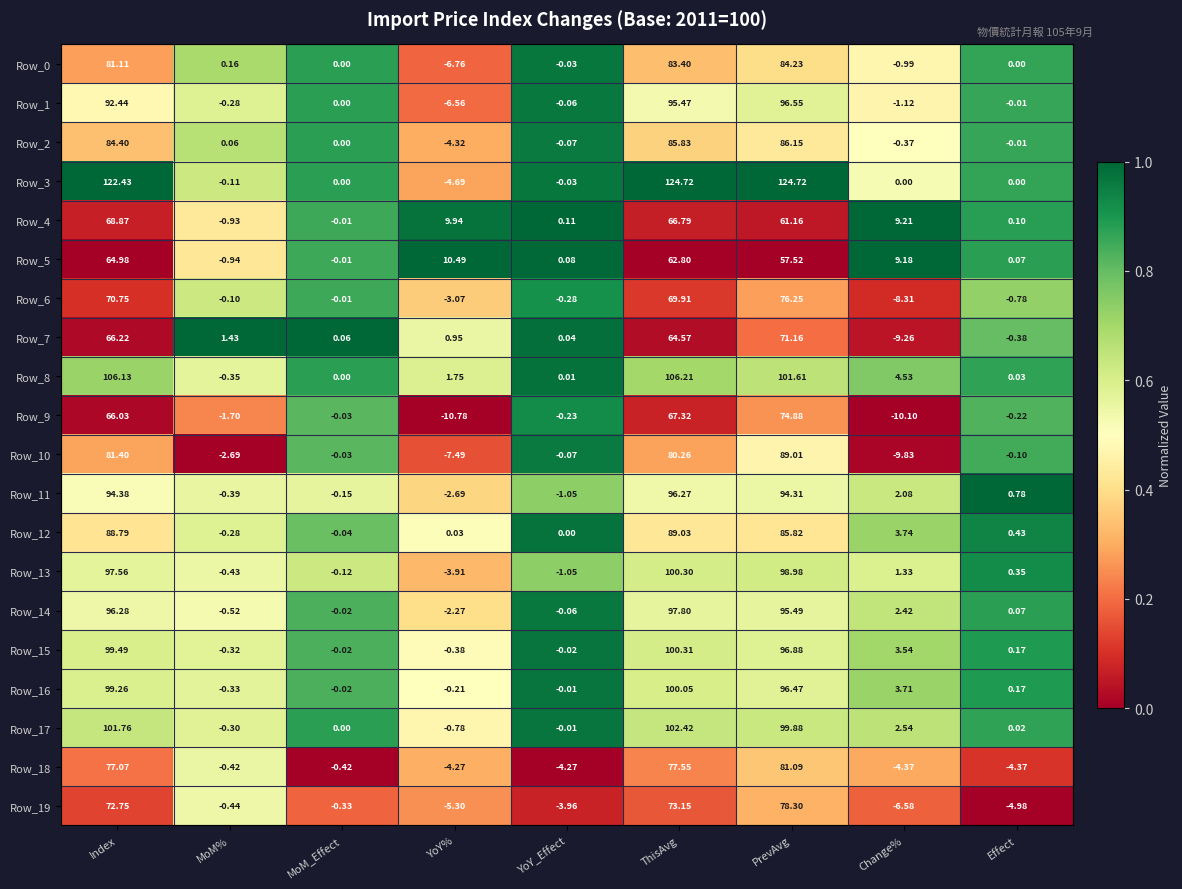

At which label does Row_12 first exceed 0?

Index